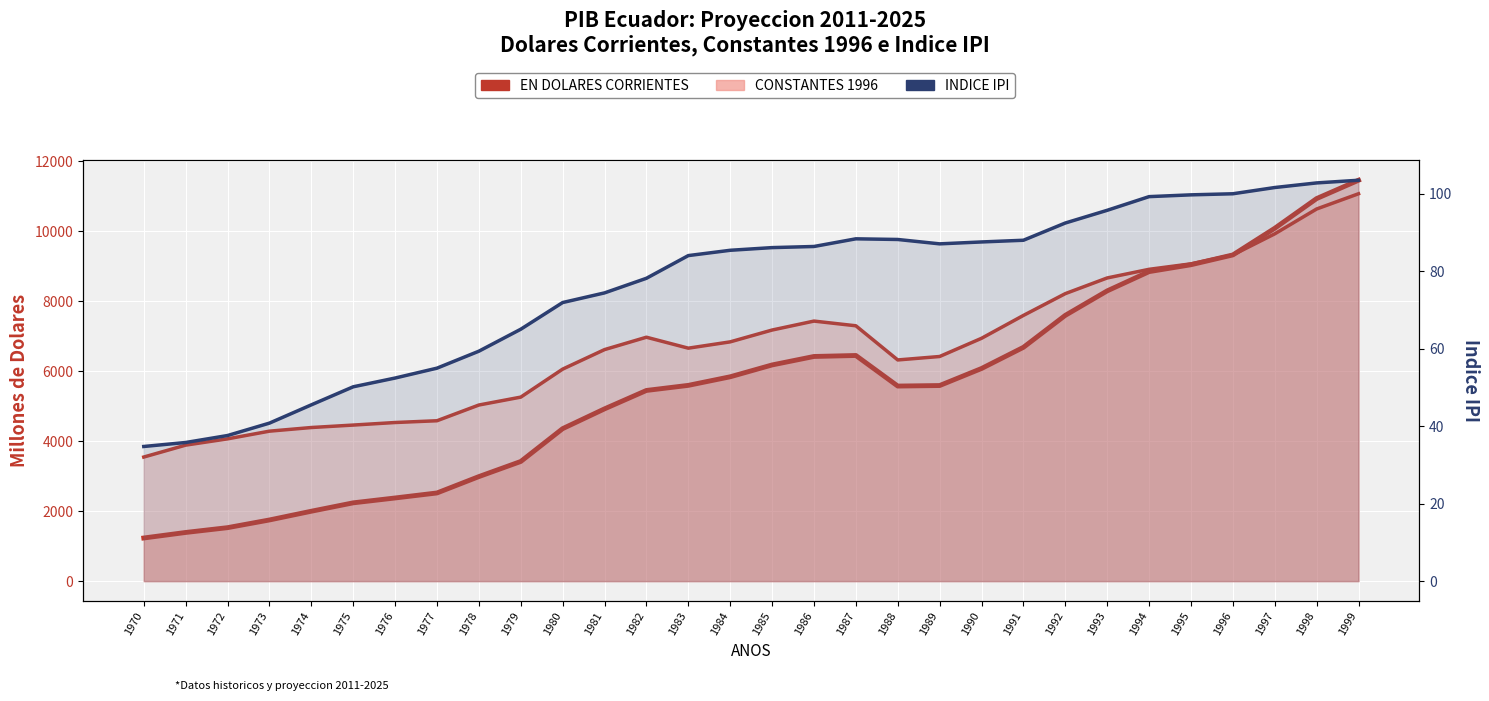

Between 1982 and 1983, which series saw the biggest shift?

CONSTANTES 1996